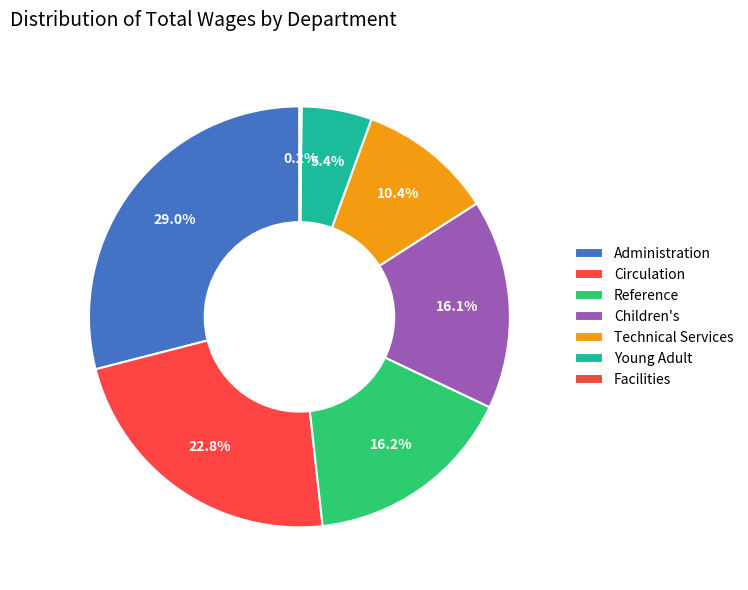

Which has a higher value, Circulation or Young Adult?

Circulation